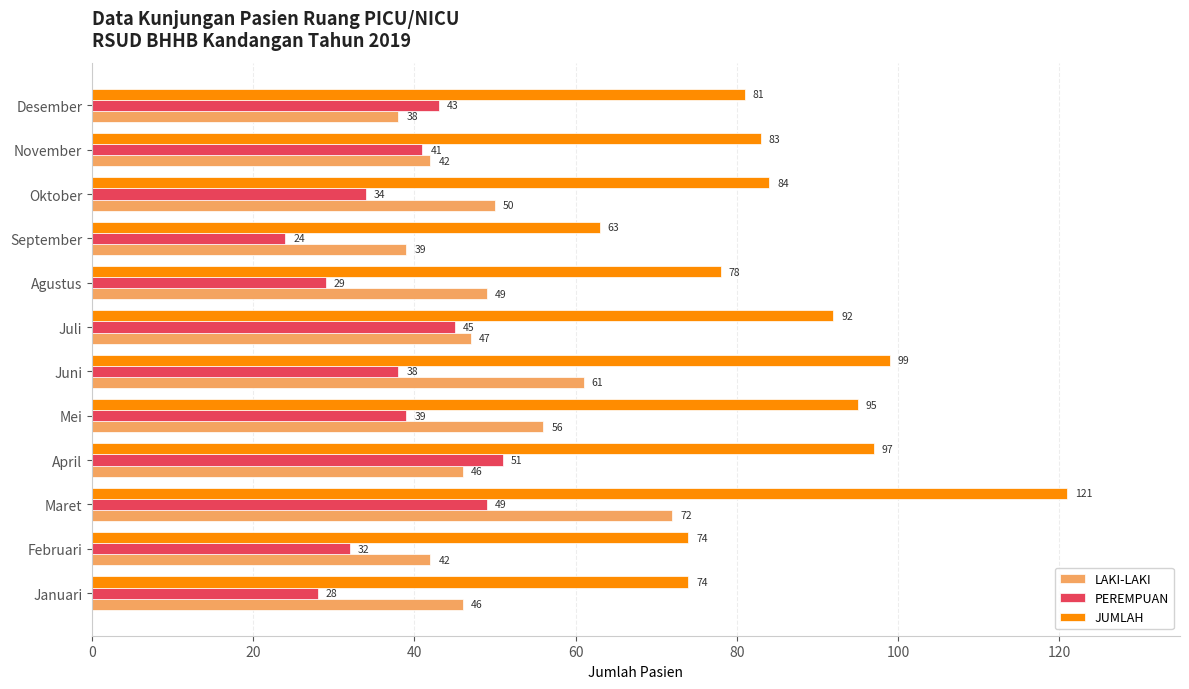

What is the difference between the maximum and minimum values in the JUMLAH series?

58